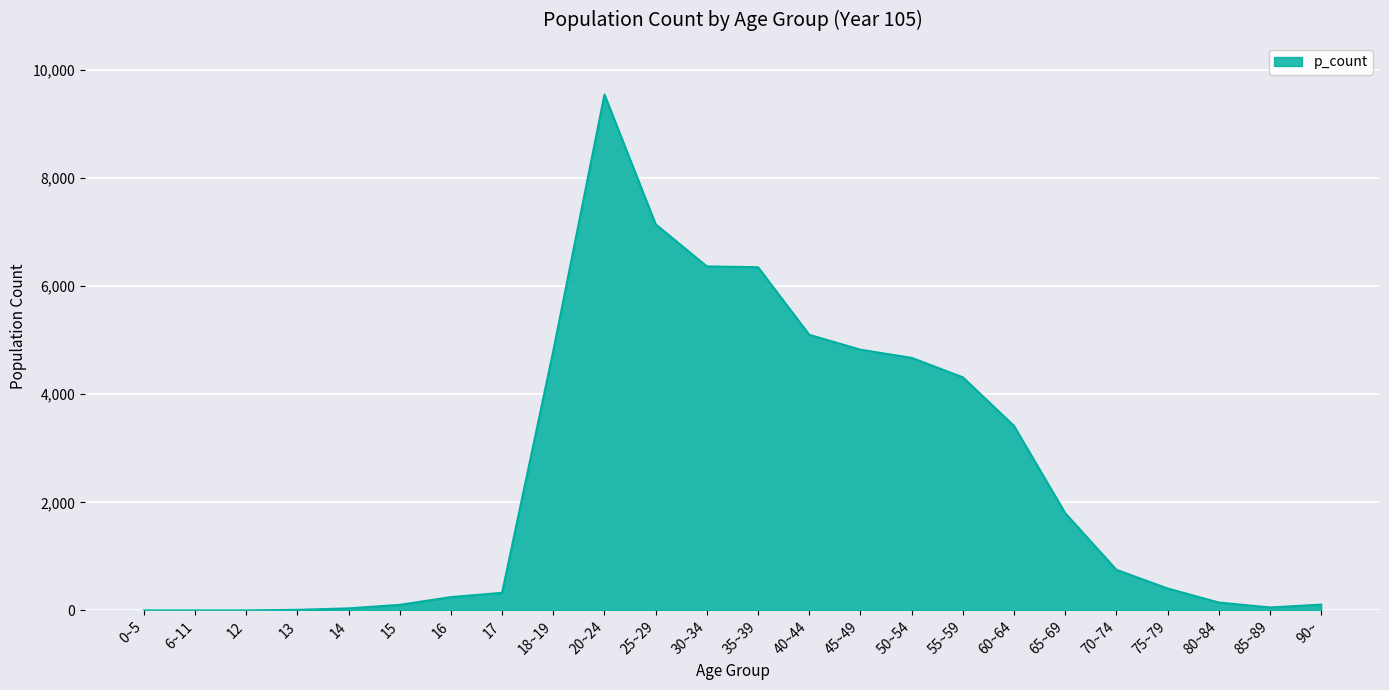

What is the greatest value displayed?

9543